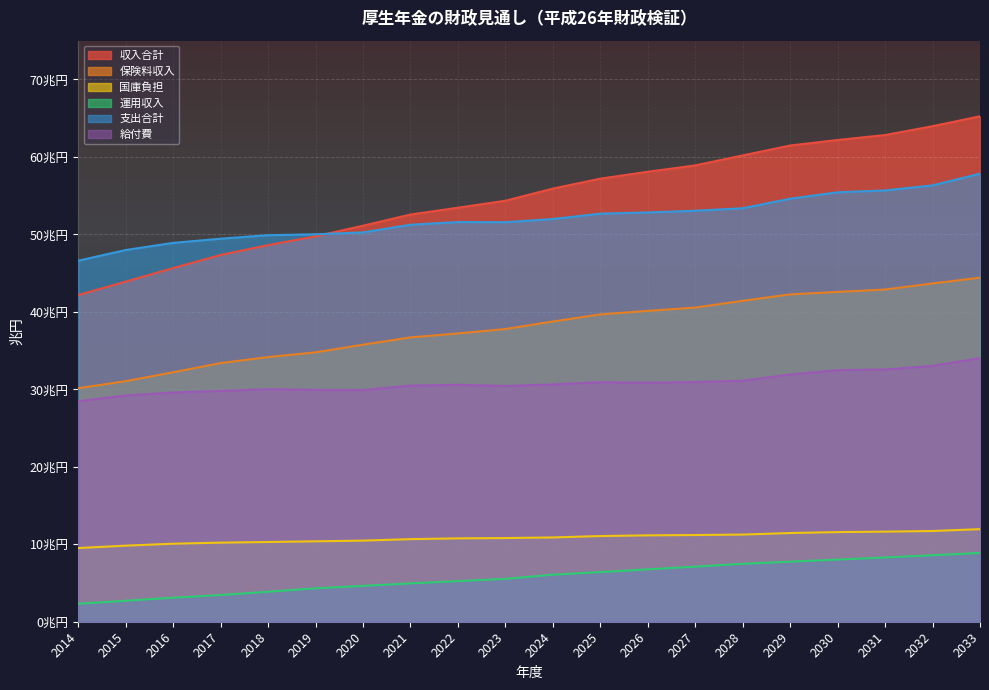

Reading left to right, transcribe all the data shown in this chart.

収入合計: 2014=42.2	2015=43.9	2016=45.6	2017=47.3	2018=48.6	2019=49.7	2020=51.1	2021=52.6	2022=53.4	2023=54.3	2024=55.9	2025=57.2	2026=58.1	2027=58.9	2028=60.2	2029=61.5	2030=62.2	2031=62.8	2032=64.0	2033=65.2
保険料収入: 2014=30.1	2015=31.1	2016=32.2	2017=33.4	2018=34.2	2019=34.8	2020=35.8	2021=36.7	2022=37.2	2023=37.8	2024=38.8	2025=39.7	2026=40.1	2027=40.5	2028=41.4	2029=42.2	2030=42.6	2031=42.9	2032=43.7	2033=44.4
国庫負担: 2014=9.5	2015=9.8	2016=10.1	2017=10.2	2018=10.3	2019=10.4	2020=10.5	2021=10.7	2022=10.8	2023=10.8	2024=10.9	2025=11.1	2026=11.2	2027=11.2	2028=11.2	2029=11.4	2030=11.6	2031=11.6	2032=11.7	2033=11.9
運用収入: 2014=2.3	2015=2.7	2016=3.1	2017=3.5	2018=3.9	2019=4.3	2020=4.6	2021=5.0	2022=5.2	2023=5.5	2024=6.1	2025=6.4	2026=6.8	2027=7.1	2028=7.5	2029=7.8	2030=8.0	2031=8.3	2032=8.6	2033=8.9
支出合計: 2014=46.6	2015=48.0	2016=48.9	2017=49.4	2018=49.9	2019=50.0	2020=50.2	2021=51.2	2022=51.6	2023=51.6	2024=52.0	2025=52.7	2026=52.8	2027=53.0	2028=53.4	2029=54.6	2030=55.4	2031=55.7	2032=56.3	2033=57.8
給付費: 2014=28.5	2015=29.2	2016=29.6	2017=29.8	2018=30.0	2019=29.9	2020=29.9	2021=30.5	2022=30.6	2023=30.4	2024=30.6	2025=30.9	2026=30.9	2027=30.9	2028=31.1	2029=31.9	2030=32.5	2031=32.6	2032=33.0	2033=34.0